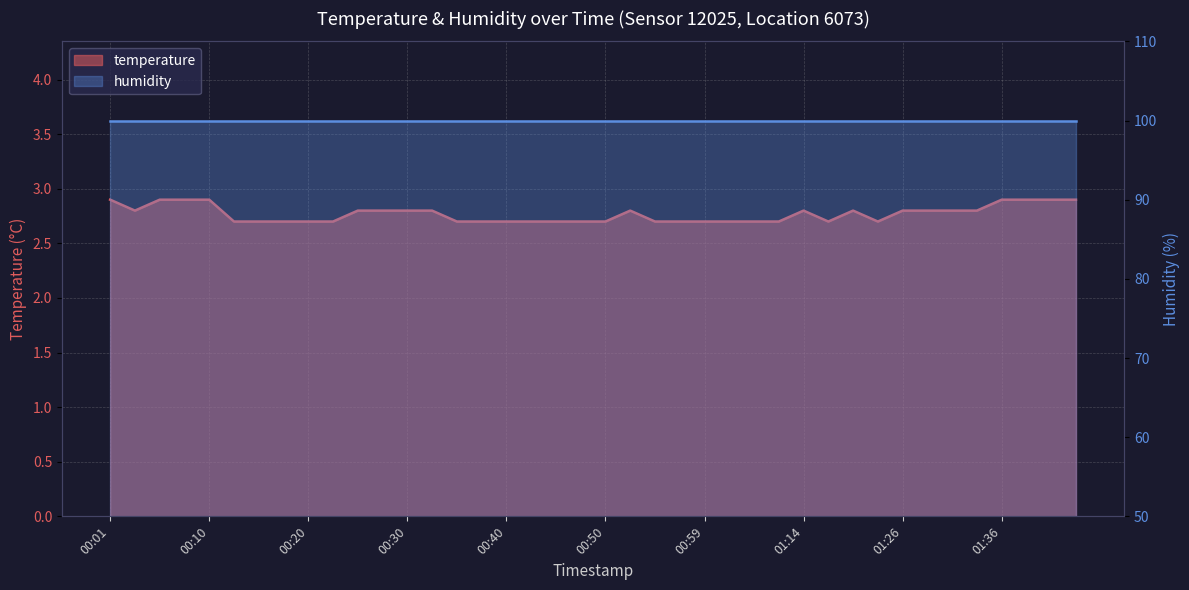

Count the number of categories in the chart.

40